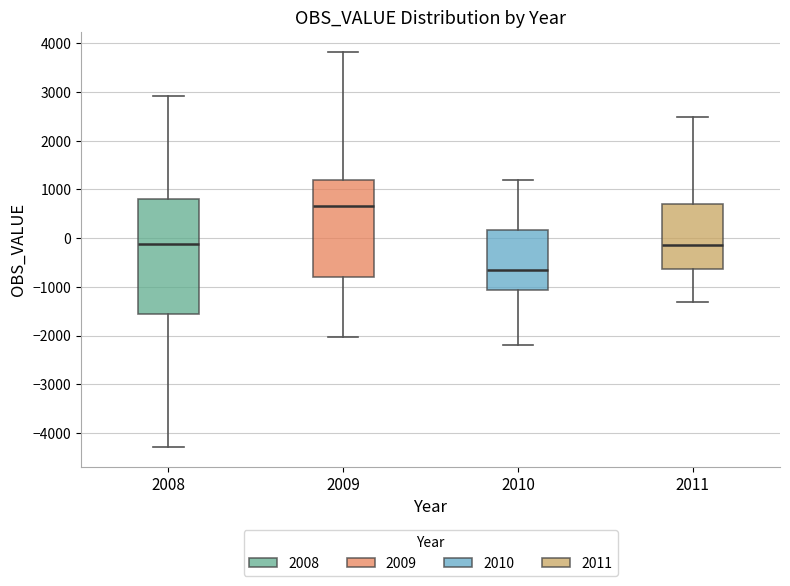

Which box has the highest median line?

2009